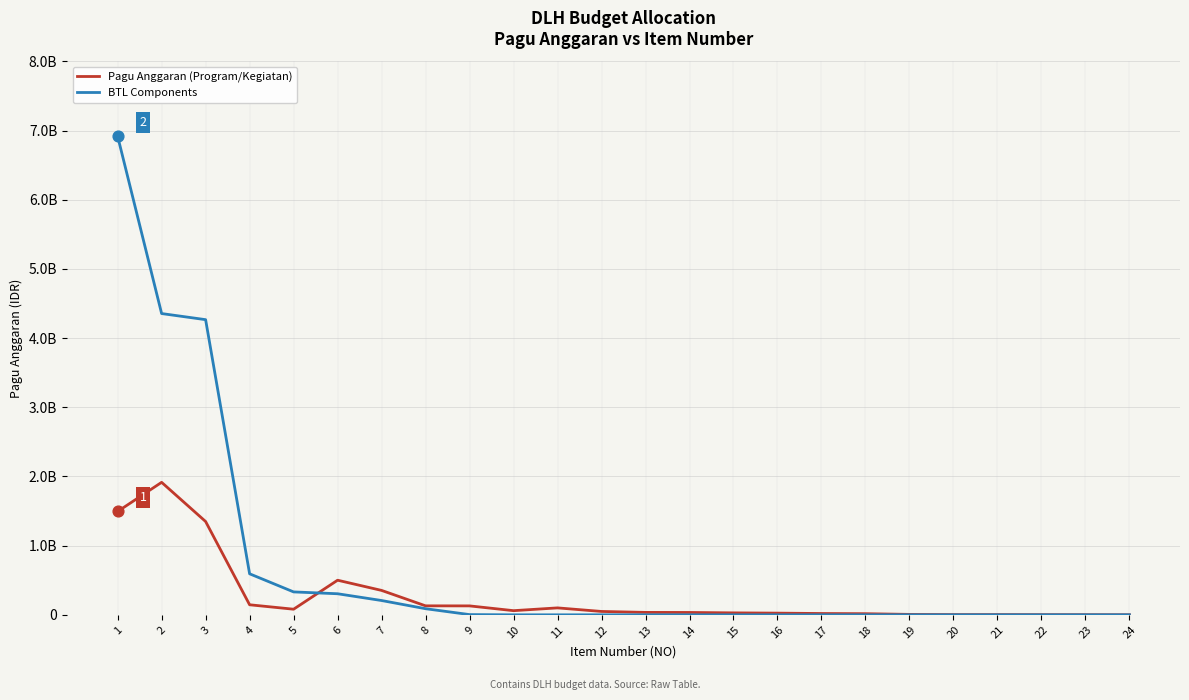

Is the value of Pagu Anggaran (Program/Kegiatan) at 19 greater than the value of BTL Components at 5?

No